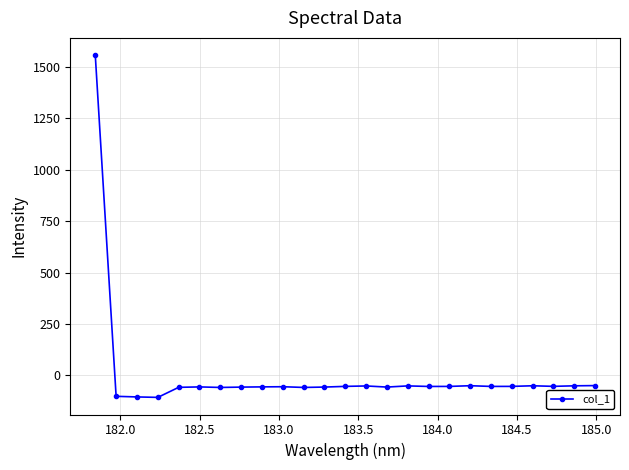

Does the chart have visible grid lines?

Yes